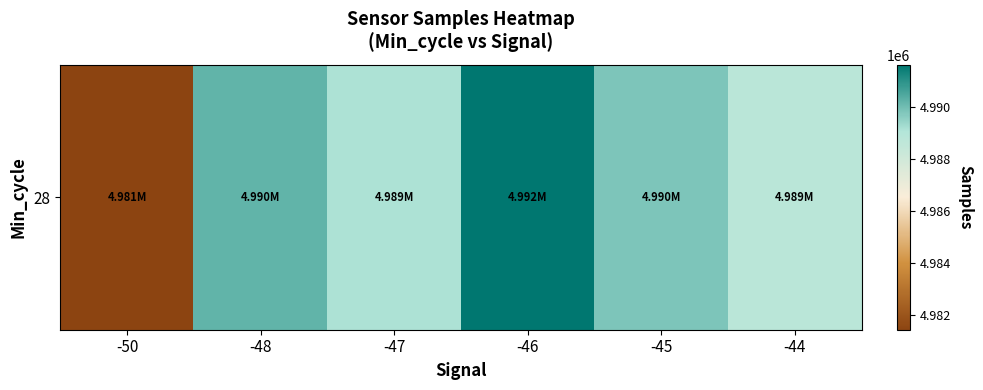

Reading right to left, list all the values displayed in this chart.

-44=4988782.6	-45=4989819.8	-46=4991632.0	-47=4989145.5	-48=4990229.0	-50=4981439.0